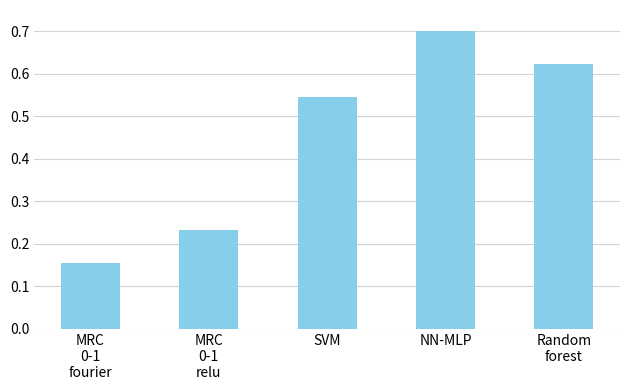

What is the label of the 3rd bar from the left?

SVM